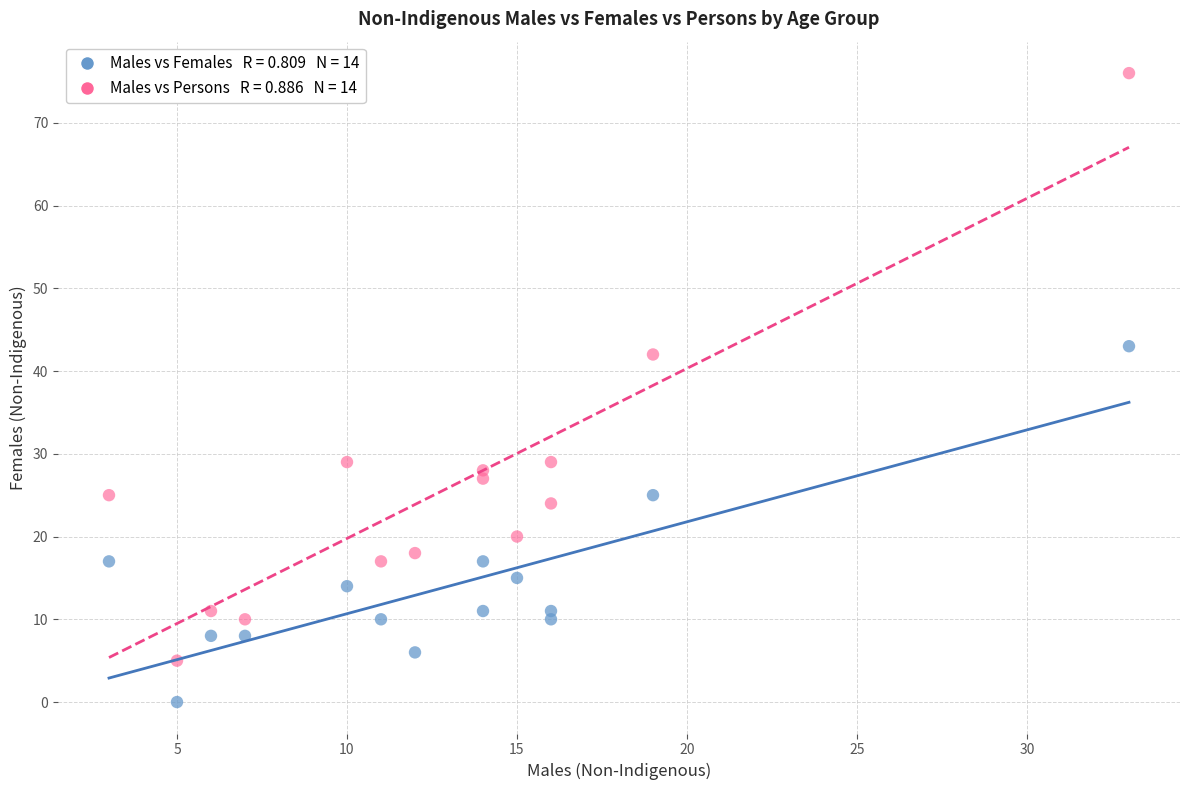

Across all data points, what is the range of Y values (max minus min)?

76